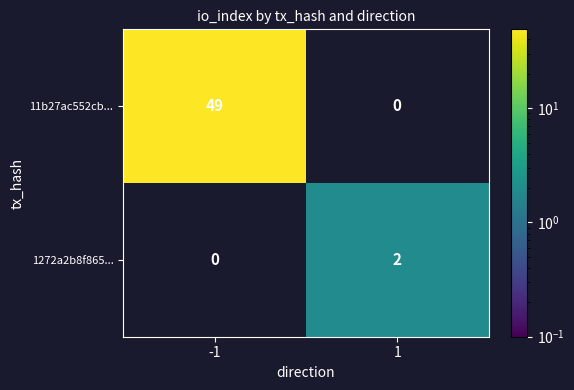

What is the sum of all 11b27ac552cb... values?

49